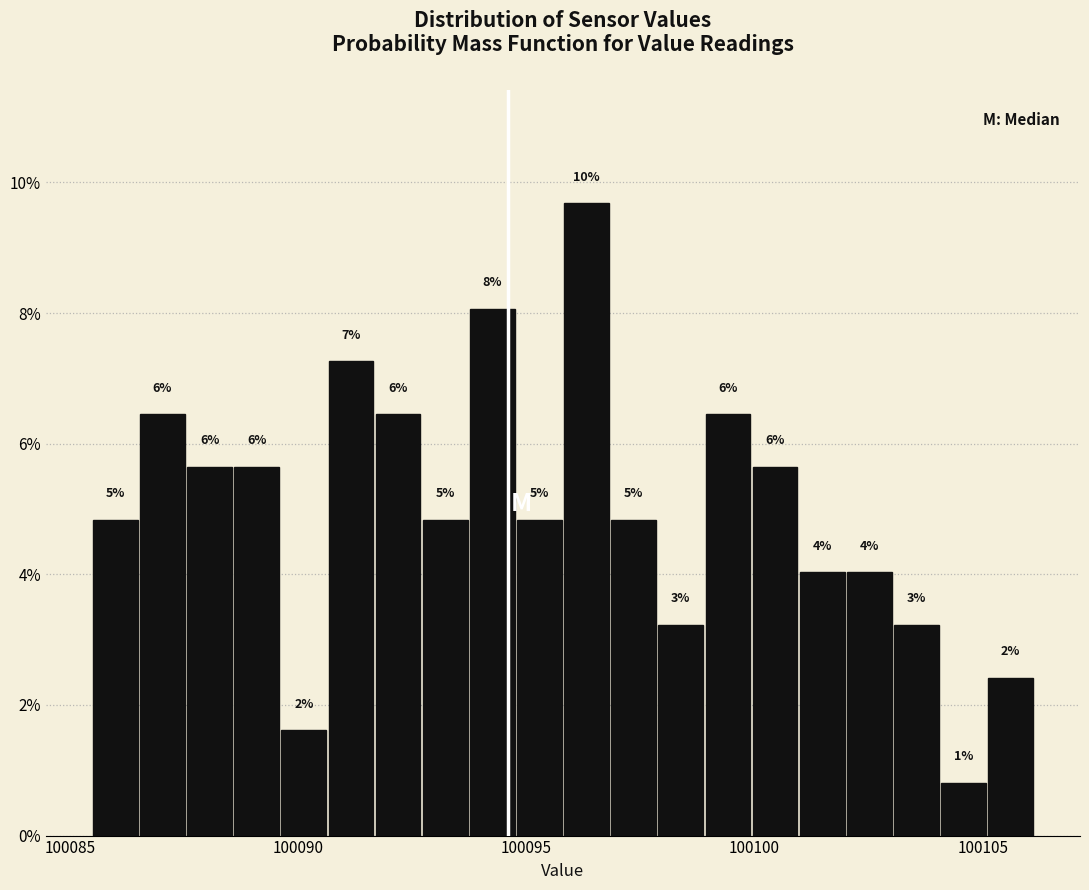

Around what value on the x-axis is the tallest bar? Give the approximate position of its centre, as read against the axis.

100096.5